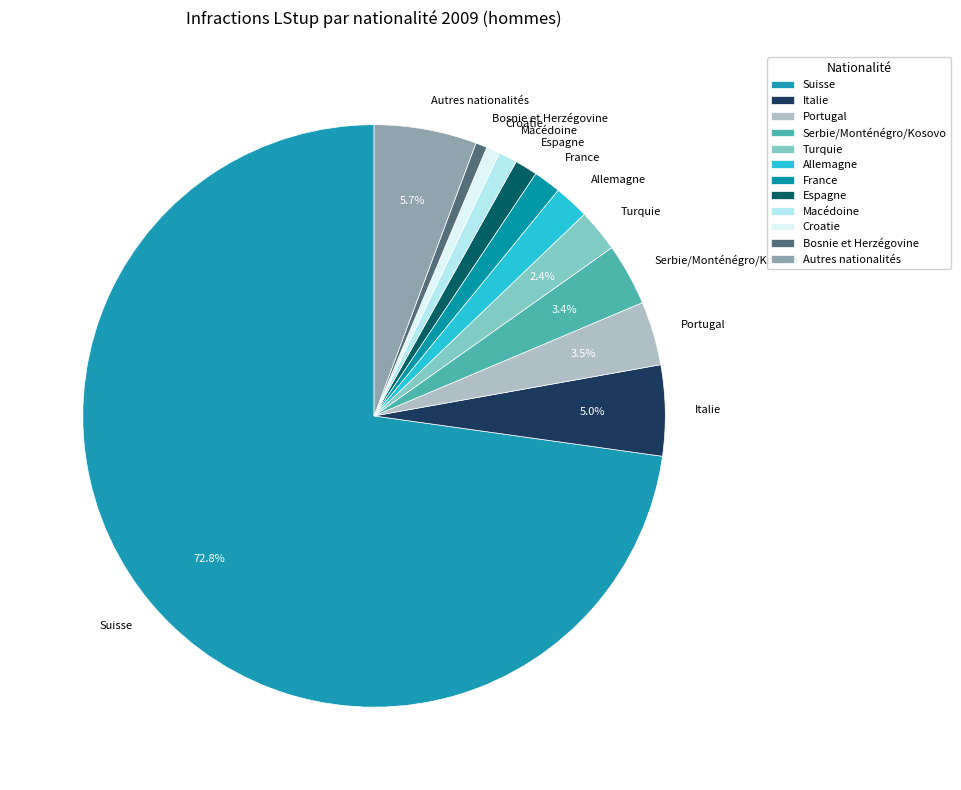

Is it true that Turquie is 2% of the pie?

True